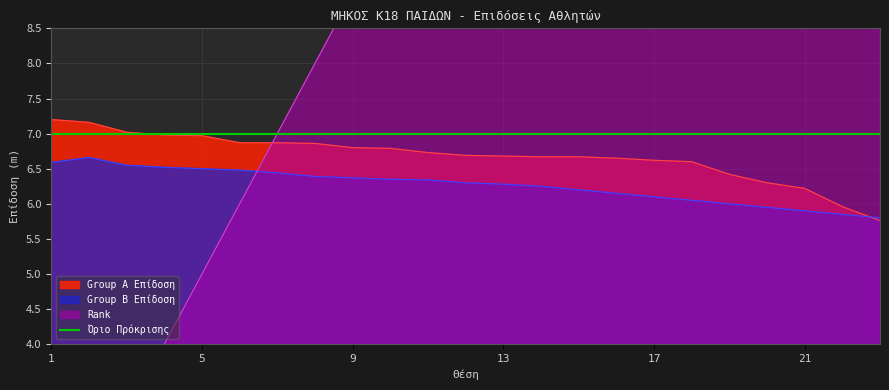

Between 5 and 22, which series saw the biggest shift?

Rank